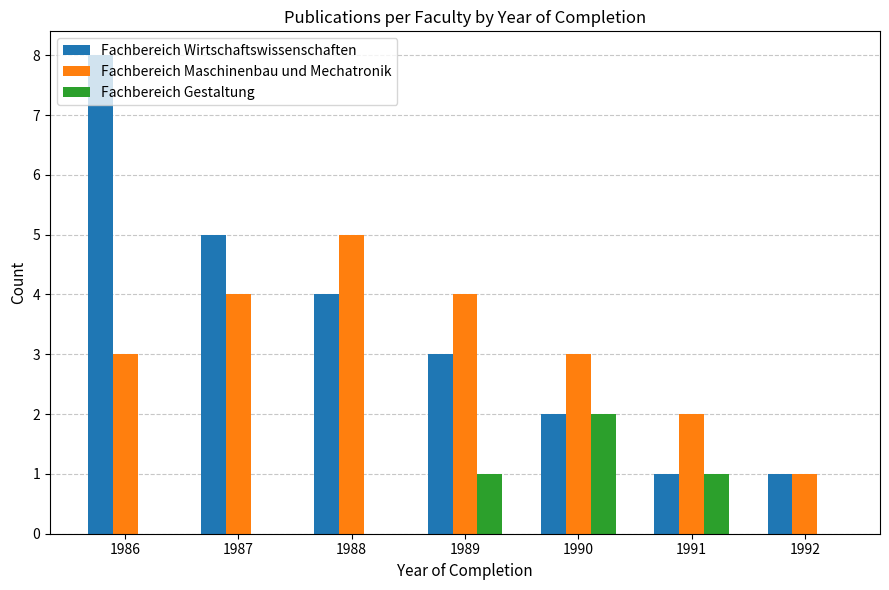

What is the greatest value displayed?

8